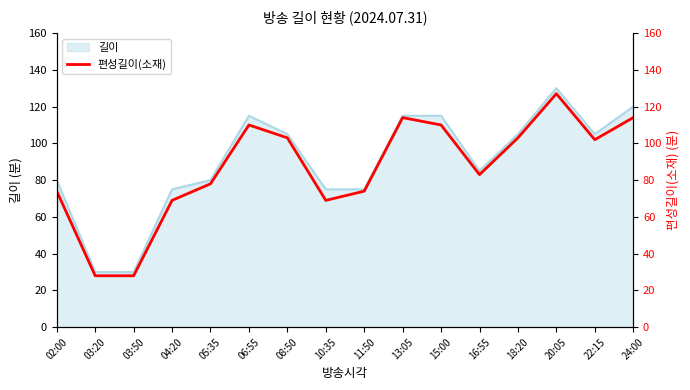

Which category has the highest value in the 길이 series?

20:05